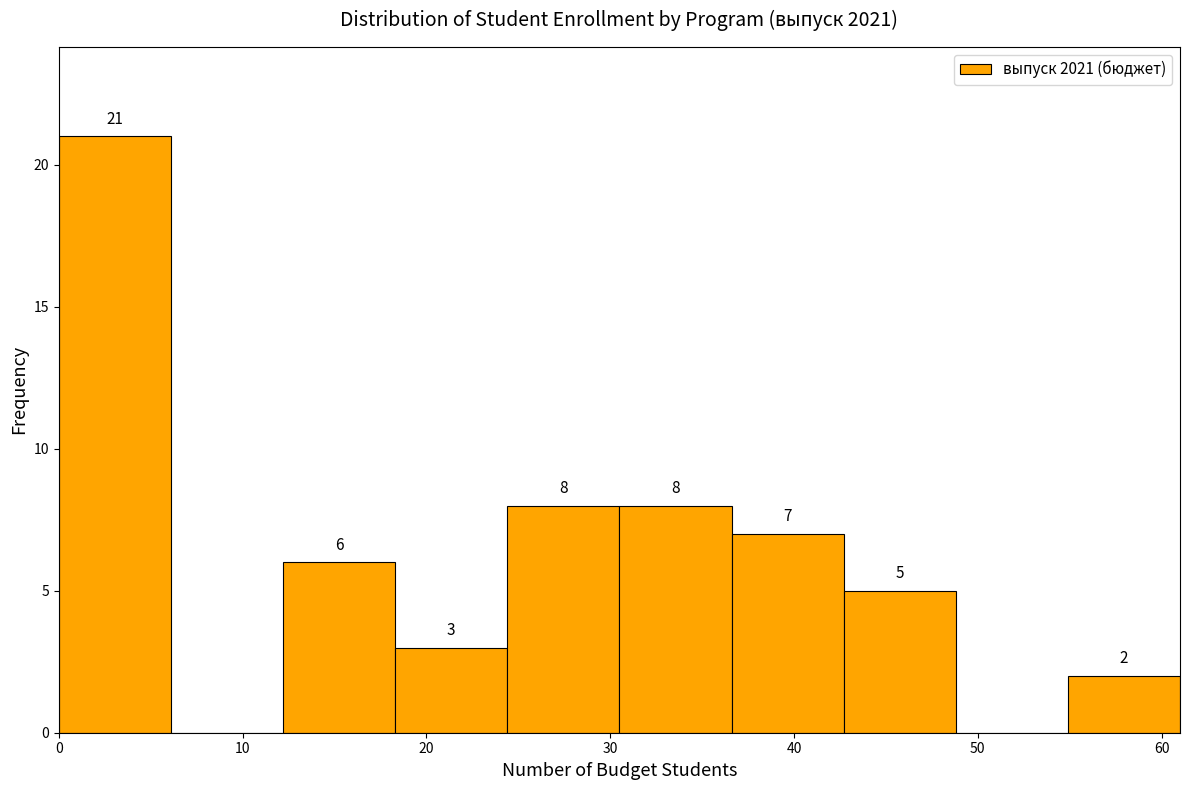

Over which range of the x-axis is the bar tallest?

0.0 to 6.1